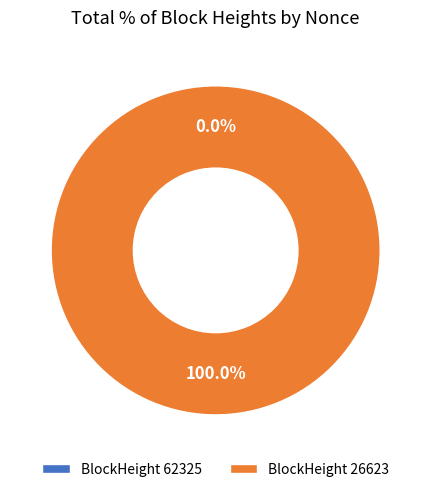

To the nearest percent, what is the average slice percentage?

50%